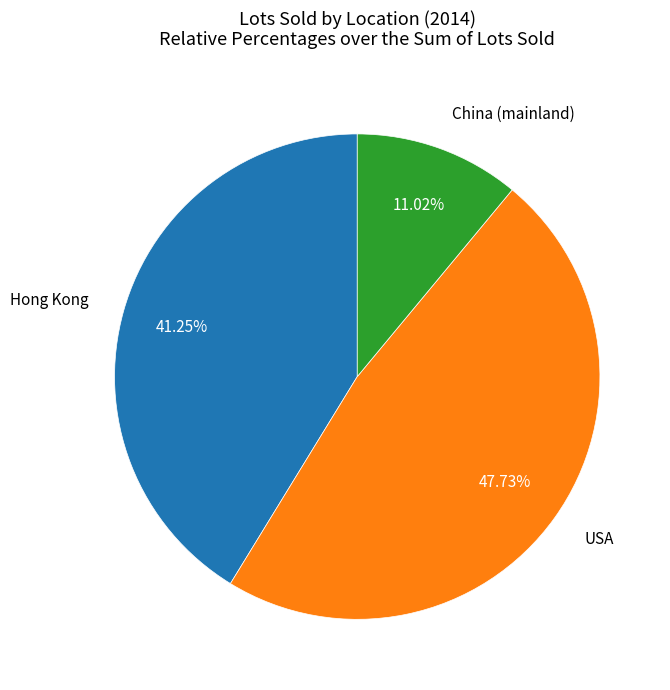

Is there any slice that represents more than half of the pie?

No